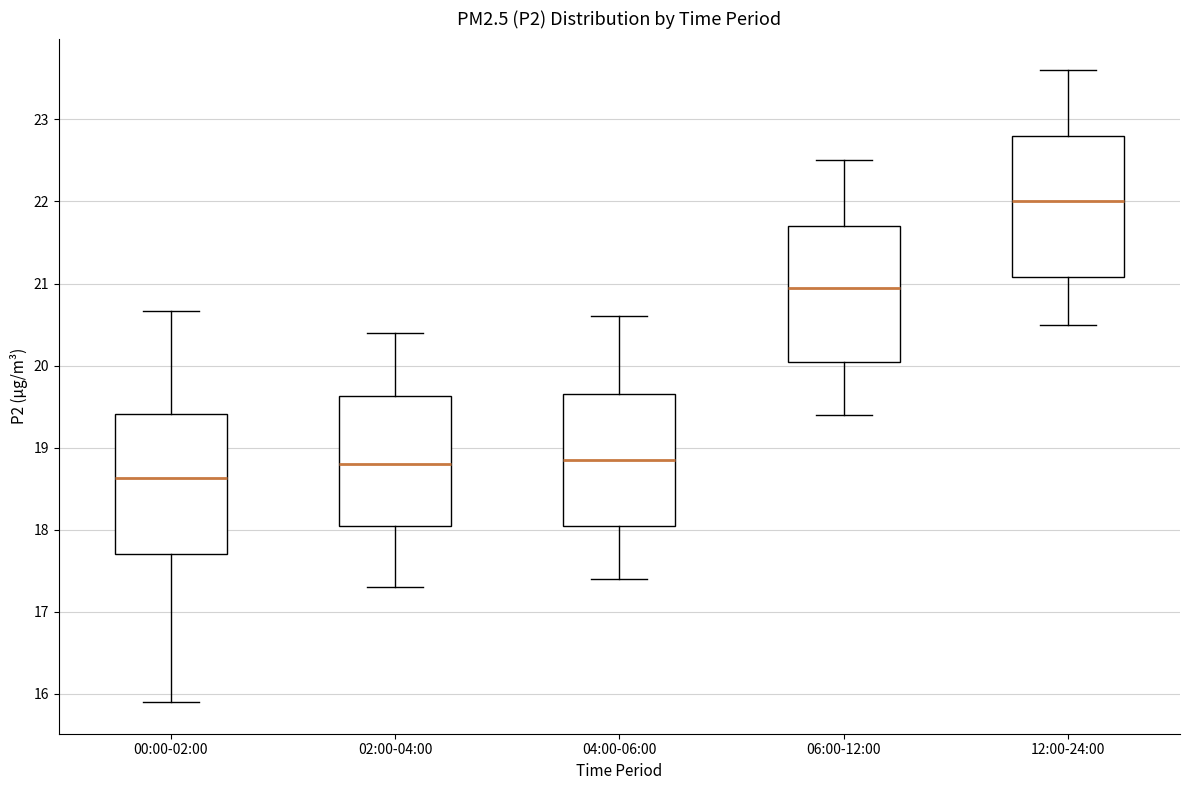

Which box's median line is the lowest?

00:00-02:00